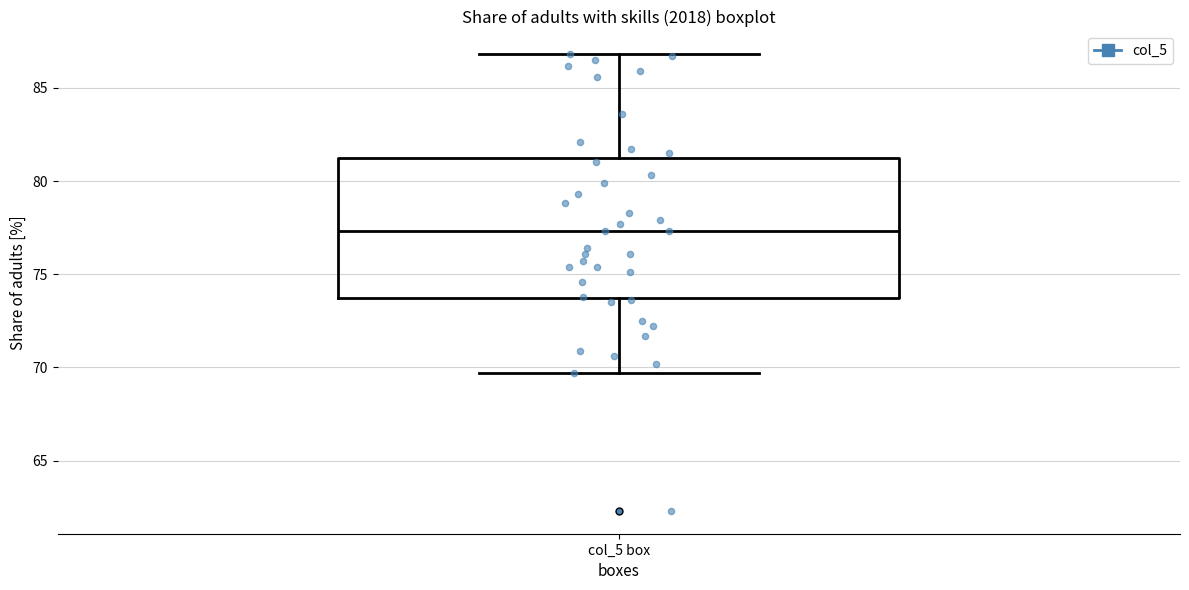

Where is the upper edge of the box for col_5 box on the y-axis? The values are not printed on the chart, so give them approximately, as read against the axis.

81.5